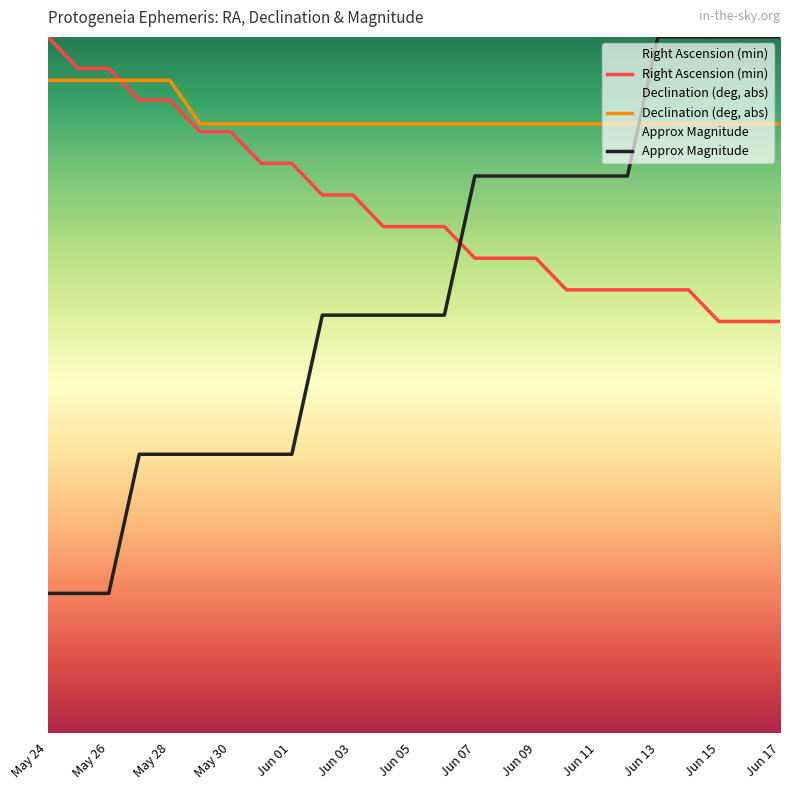

Between which two adjacent categories do Right Ascension (min) and Approx Magnitude first intersect?

13 and 14